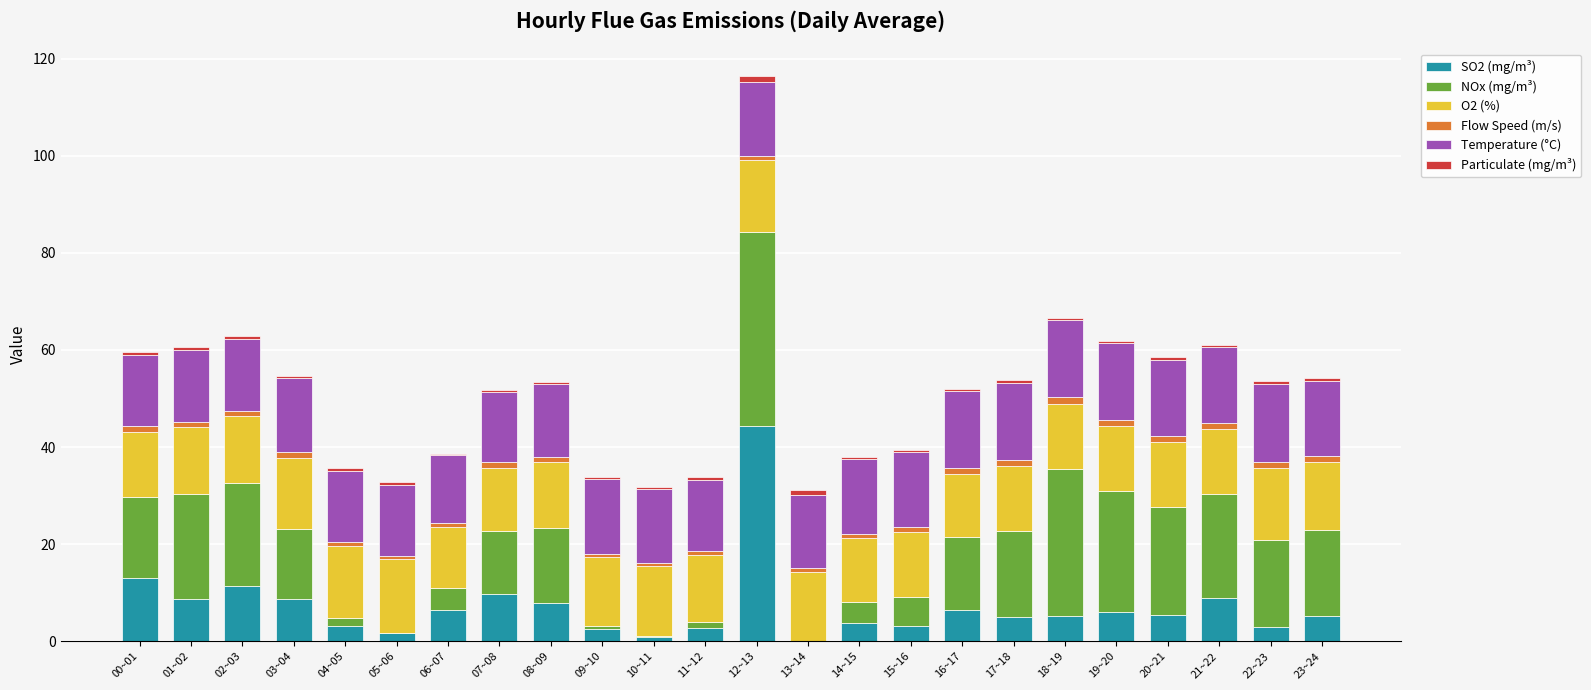

Which category has the highest value in the SO2 (mg/m³) series?

12~13